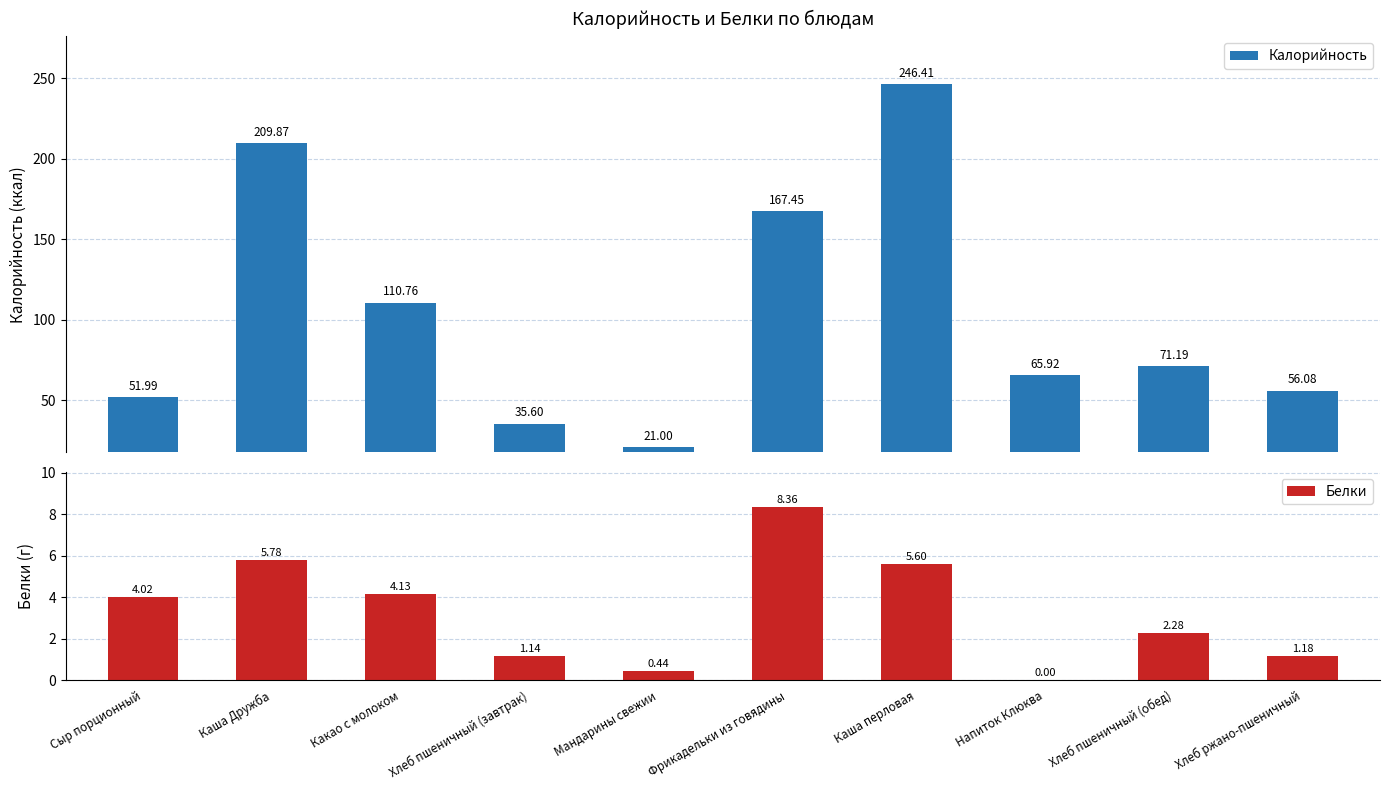

The value of Белки at Хлеб пшеничный (завтрак) is 1.1. True or false?

True